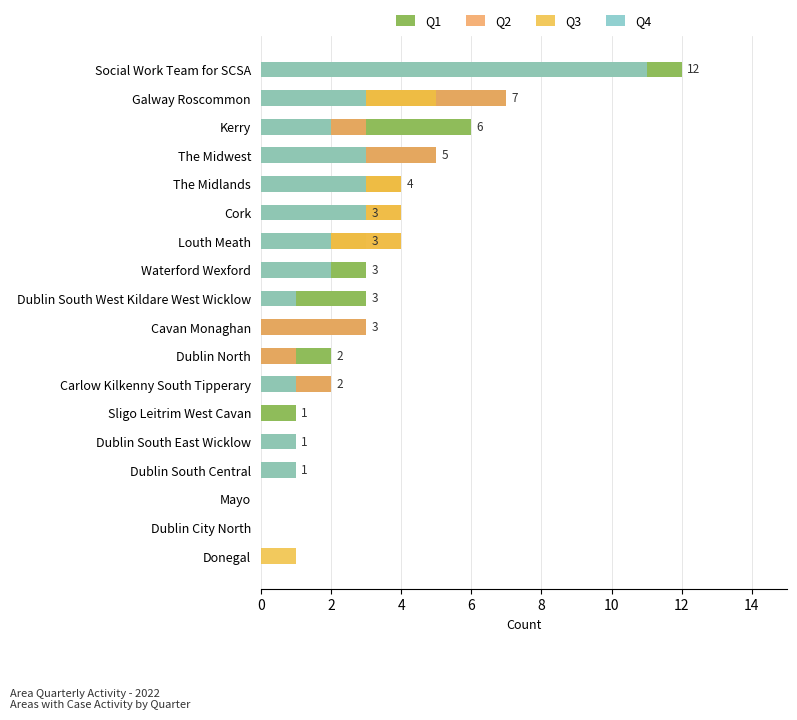

How many values in the Q1 series exceed 3?

5